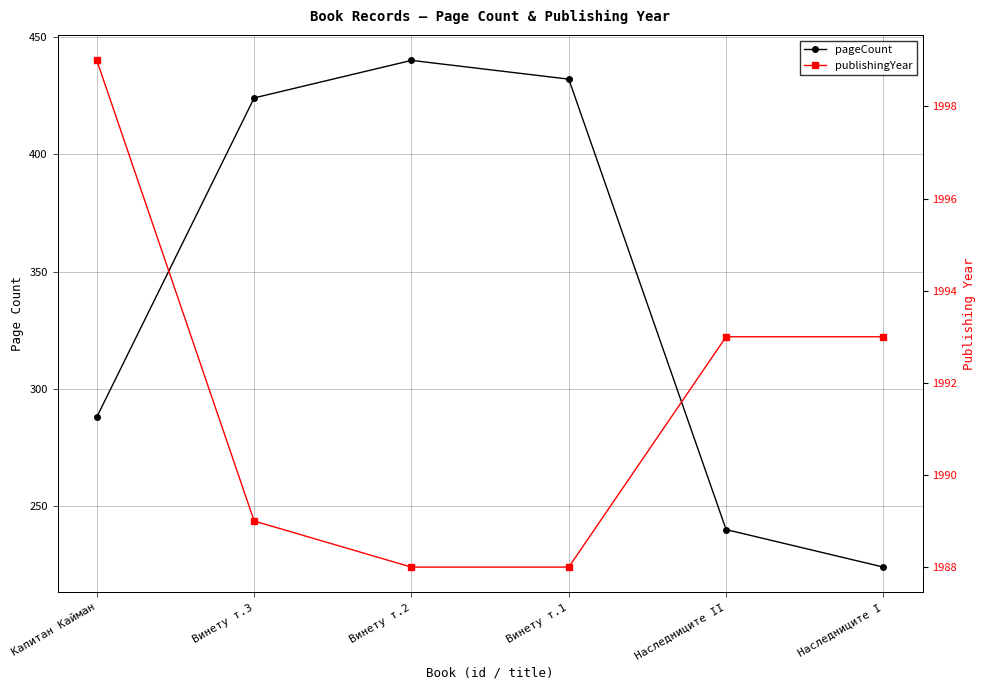

True or false: publishingYear and pageCount intersect in this chart.

False